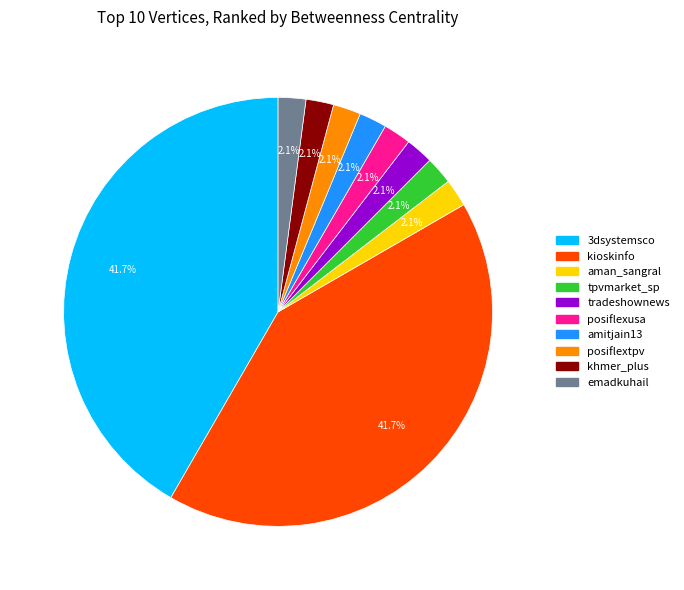

Does tradeshownews account for over 50% of the chart?

No